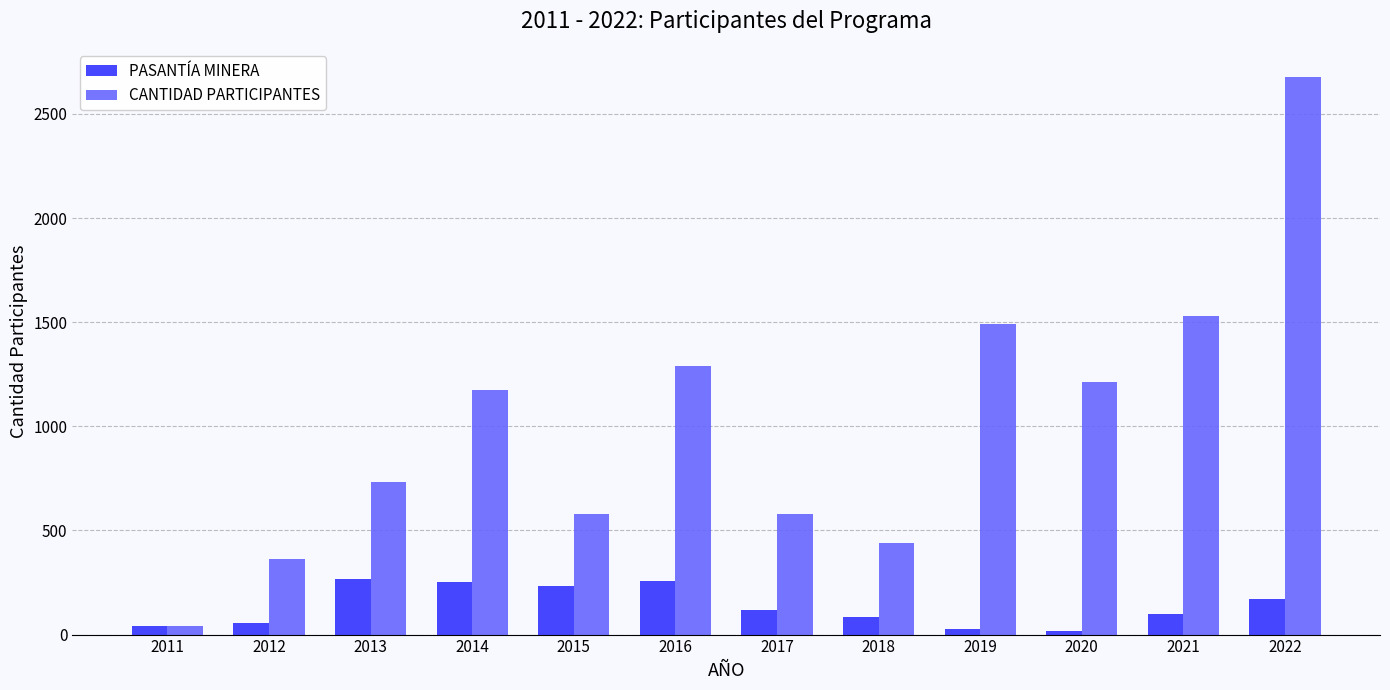

How many values in the PASANTÍA MINERA series are below 116?

6